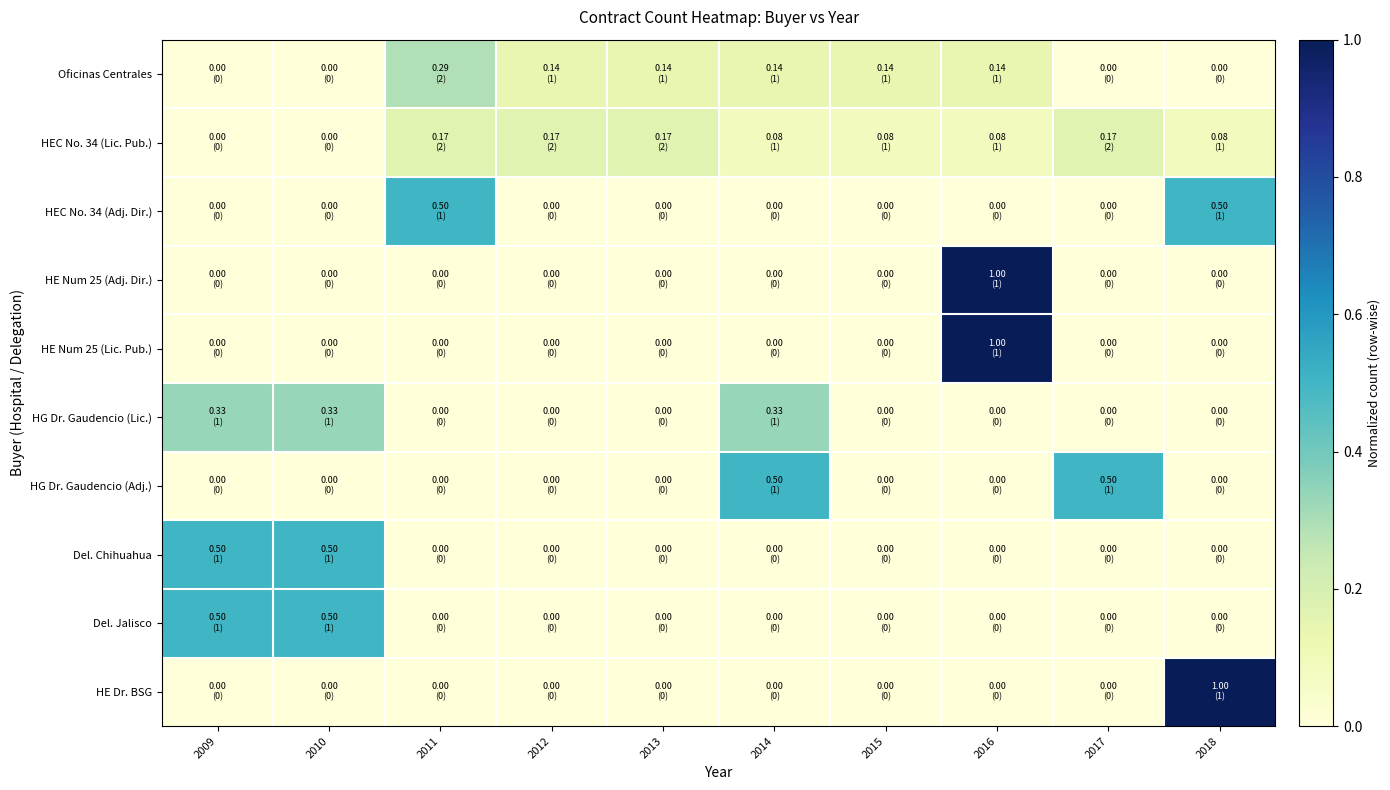

Which has a higher value, 2012 or 2016?

2012